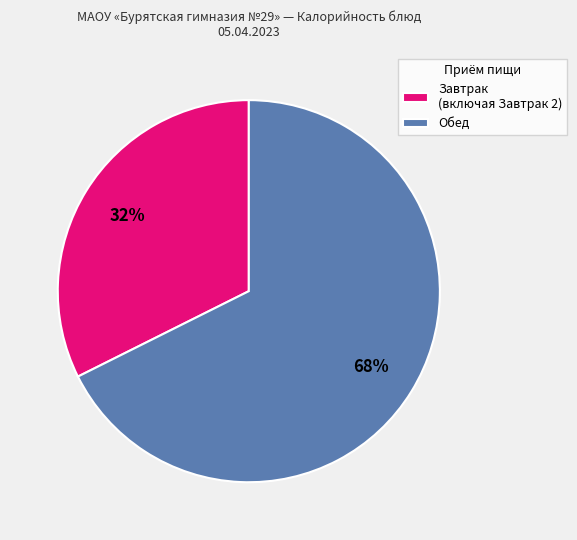

How many slices are in this pie chart?

2